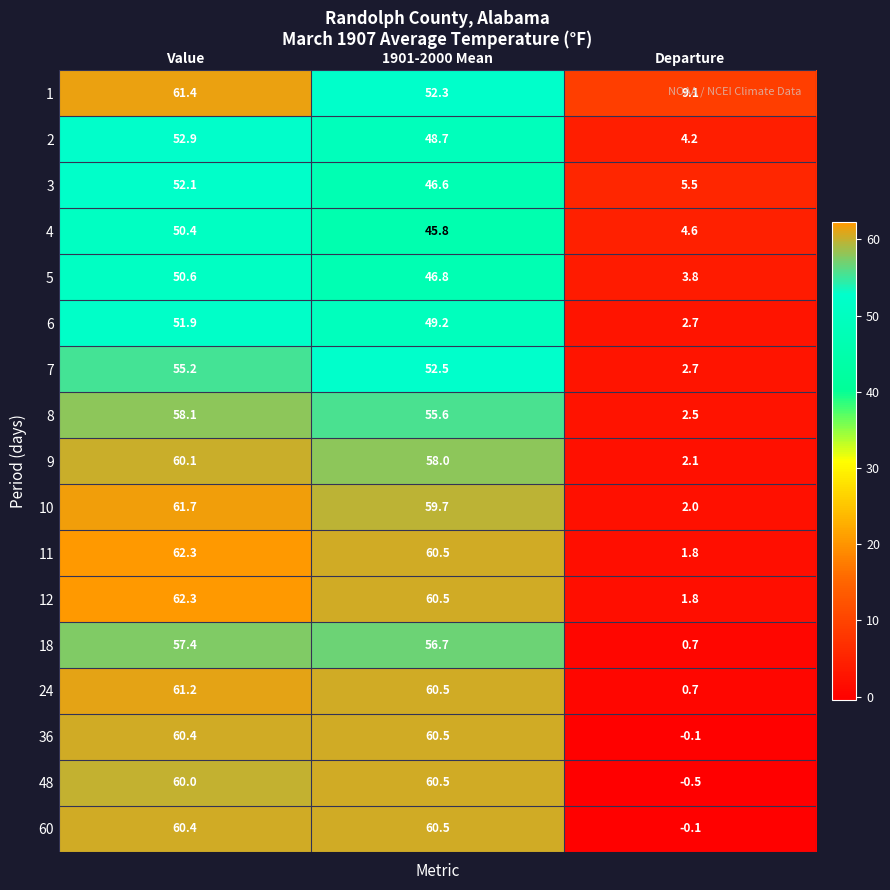

At which category does the chart reach its peak across all series?

Value